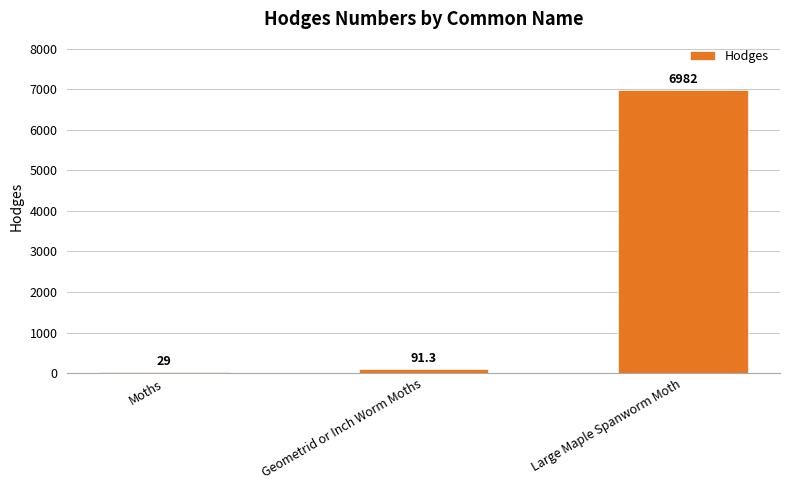

What is the value of the 1st bar from the left?

29.0